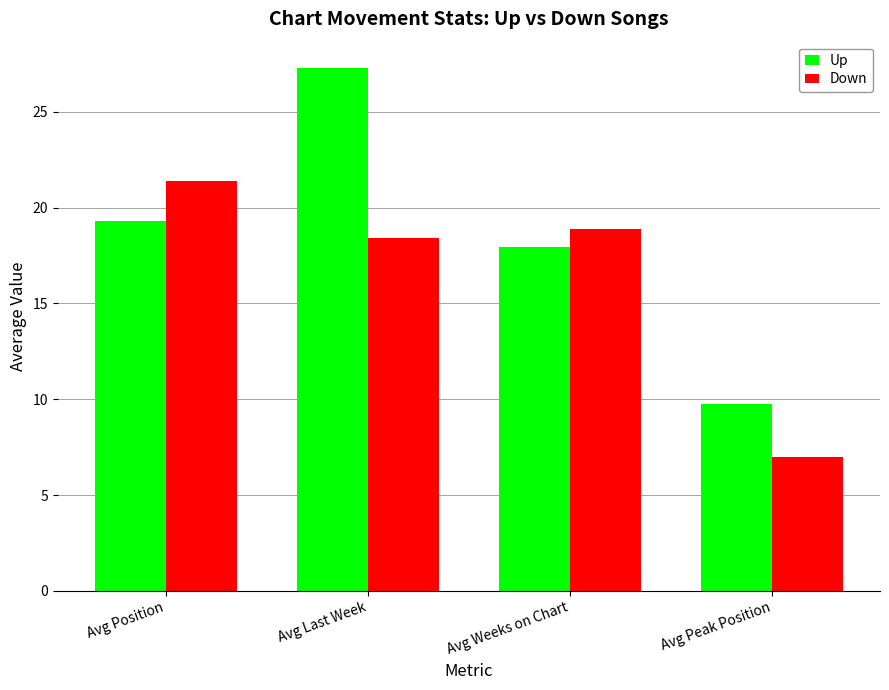

What is the difference between the second highest and minimum values in the Up series?

9.5